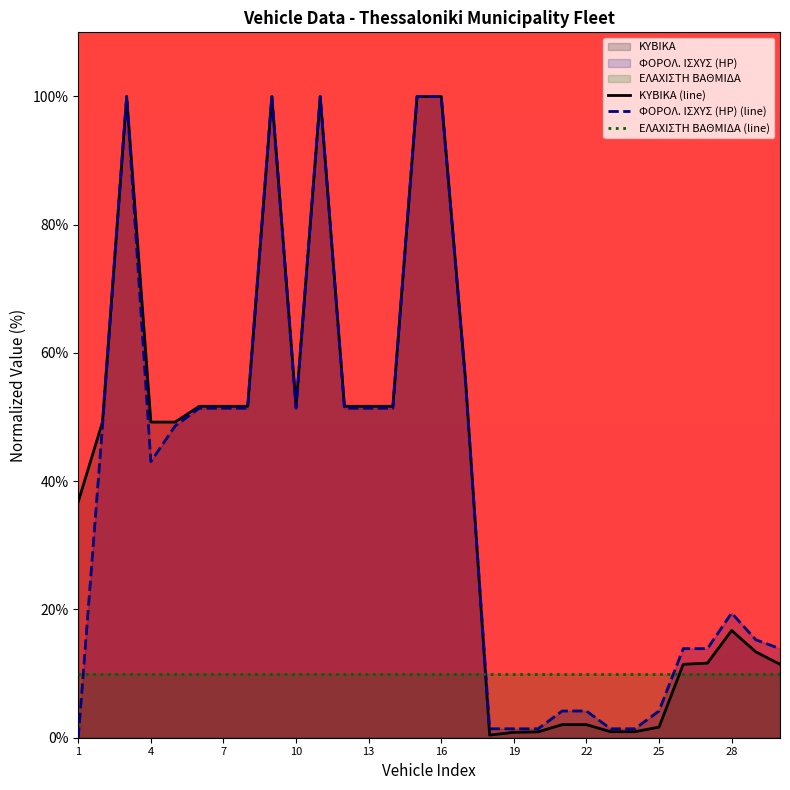

What is the maximum value shown in the chart?

100.0